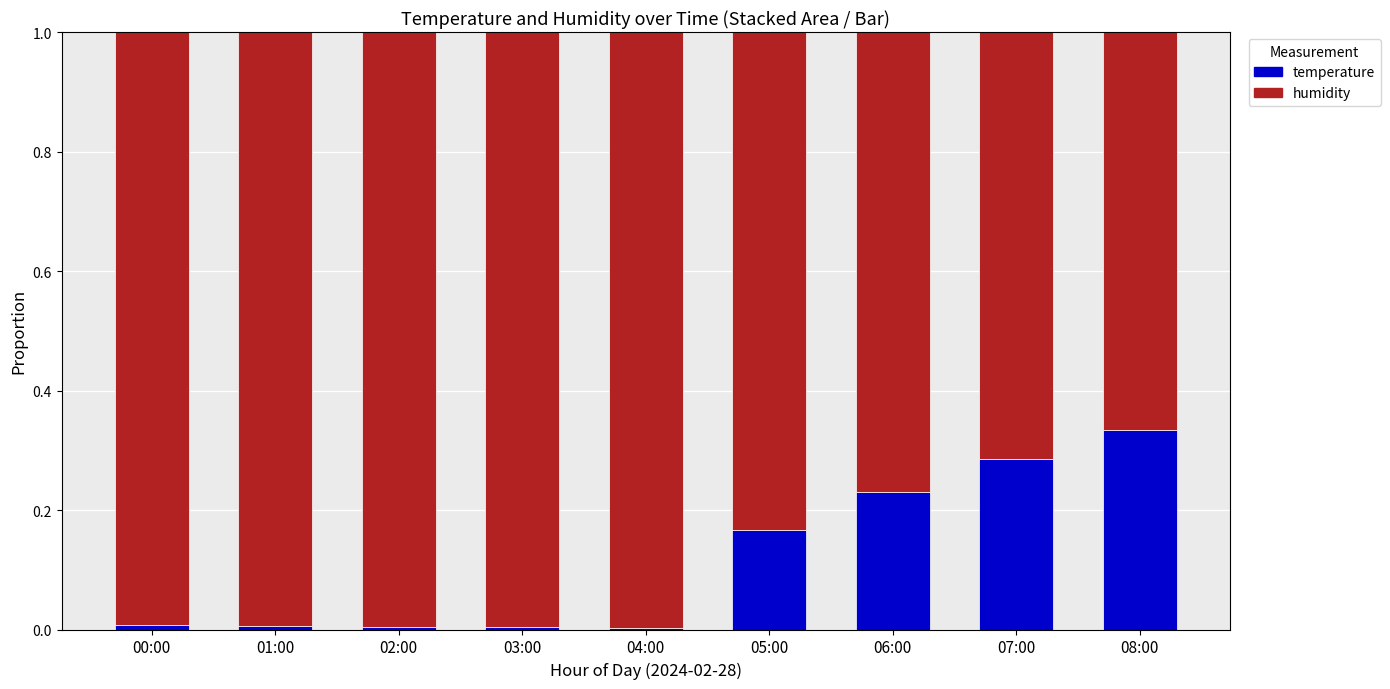

Are the bars grouped side by side (vs. stacked)?

No